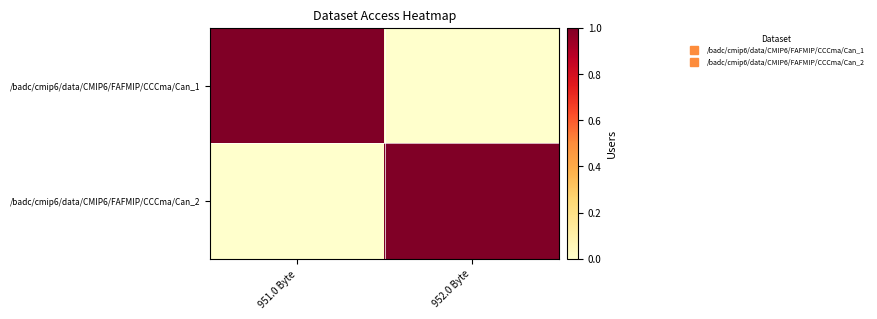

Reading left to right, transcribe all the data shown in this chart.

/badc/cmip6/data/CMIP6/FAFMIP/CCCma/Can_1: 951.0 Byte=1	952.0 Byte=0
/badc/cmip6/data/CMIP6/FAFMIP/CCCma/Can_2: 951.0 Byte=0	952.0 Byte=1